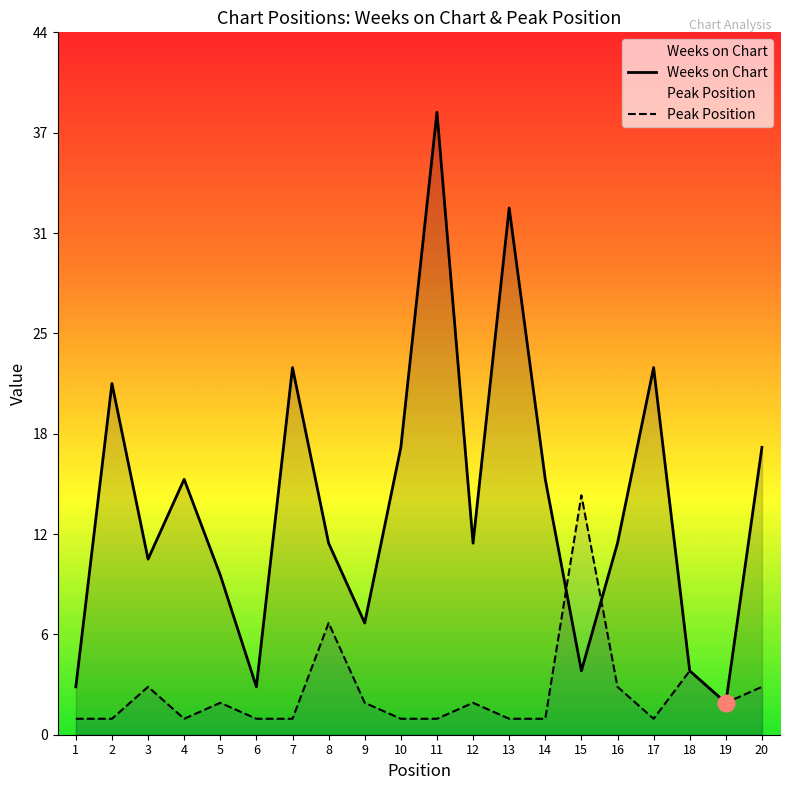

Between 1 and 15, which series saw the biggest shift?

Peak Position